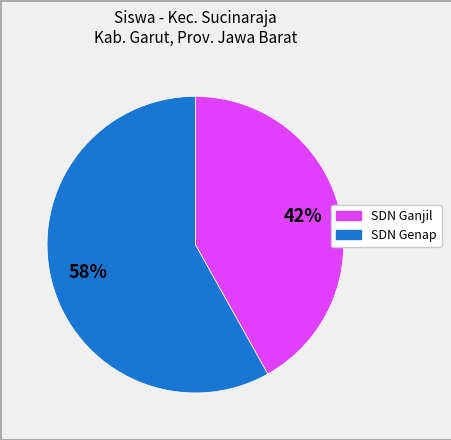

Is there any slice that represents more than half of the pie?

Yes